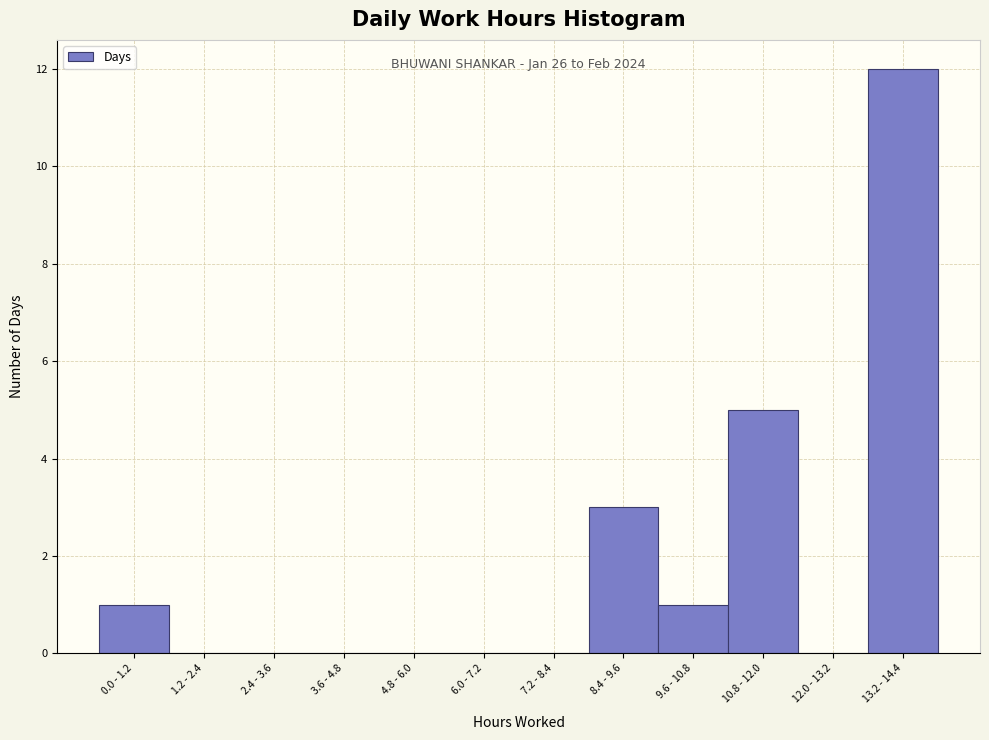

Reading left to right, extract all data points from this chart.

0.0 - 1.2=1	1.2 - 2.4=0	2.4 - 3.6=0	3.6 - 4.8=0	4.8 - 6.0=0	6.0 - 7.2=0	7.2 - 8.4=0	8.4 - 9.6=3	9.6 - 10.8=1	10.8 - 12.0=5	12.0 - 13.2=0	13.2 - 14.4=12